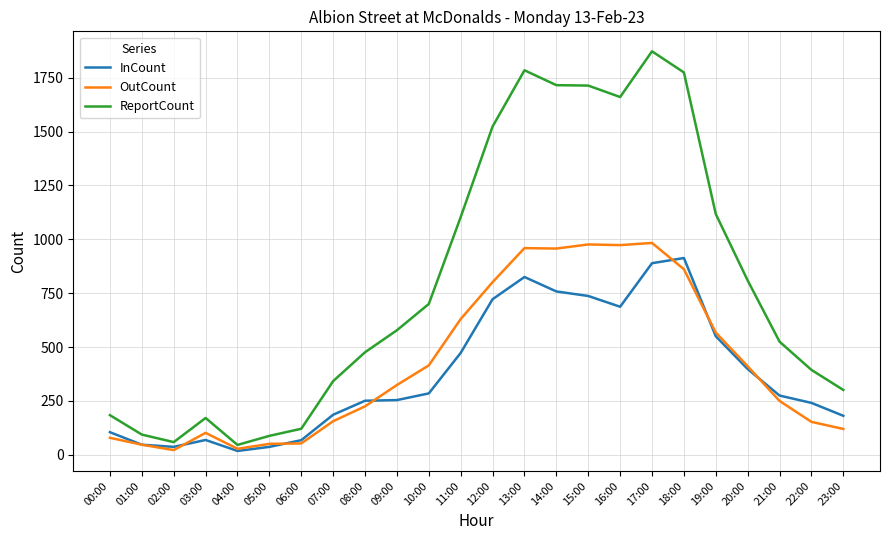

In InCount, how many points are higher than both neighbors (excluding endpoints)?

3